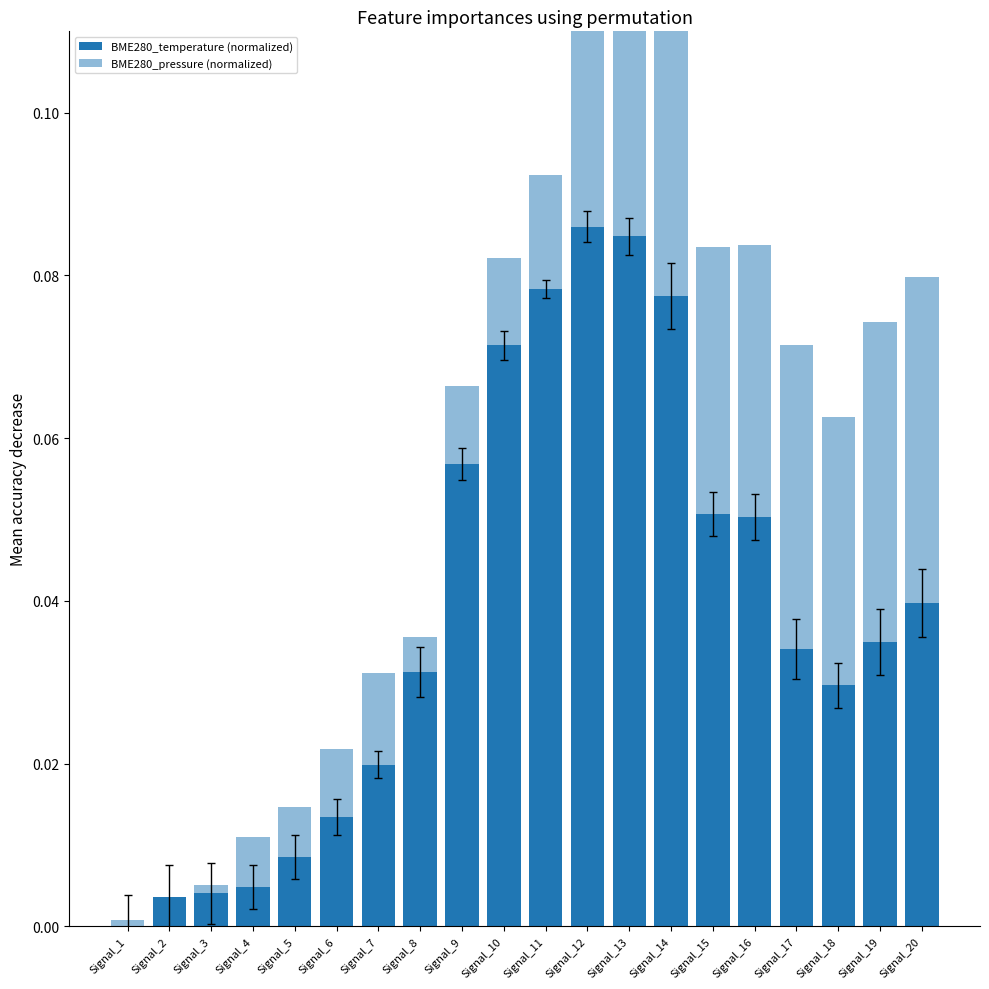

Which series has the largest total across all categories?

BME280_temperature (normalized)